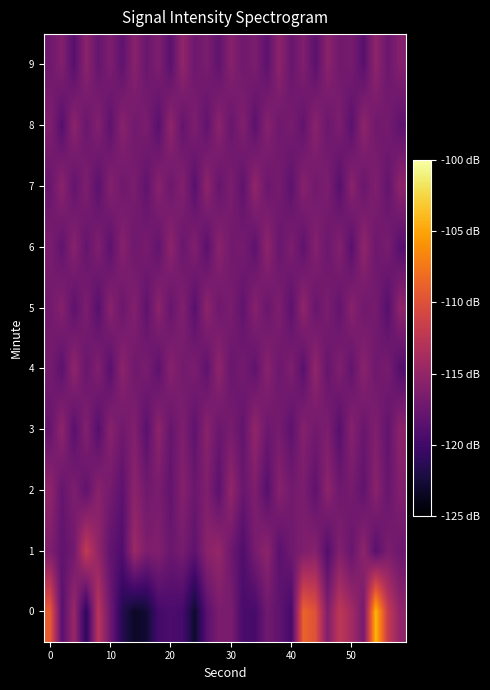

What is the smallest value displayed?

-123.3